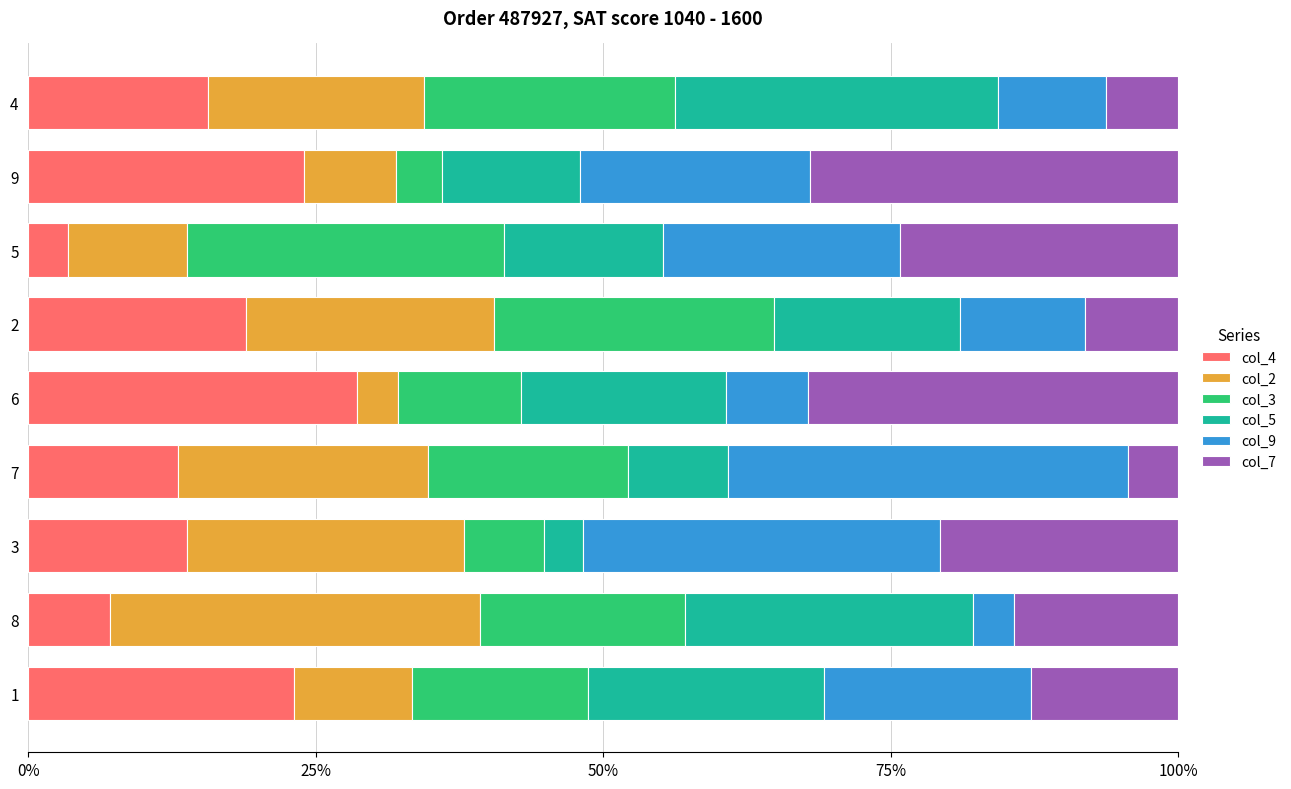

What are all the series names shown in the legend?

col_4, col_2, col_3, col_5, col_9, col_7